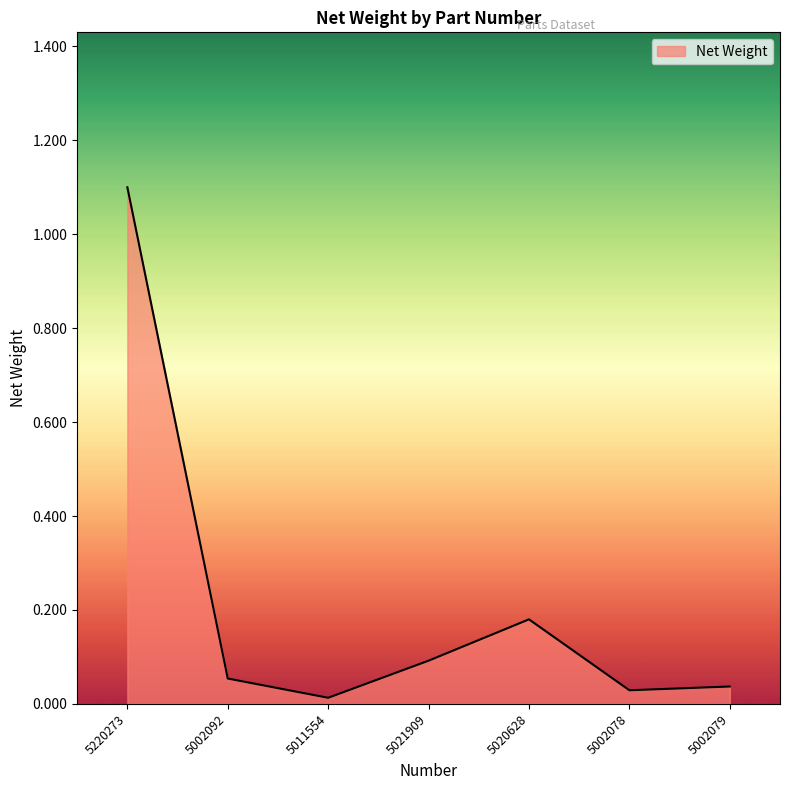

What is the greatest value displayed?

1.1